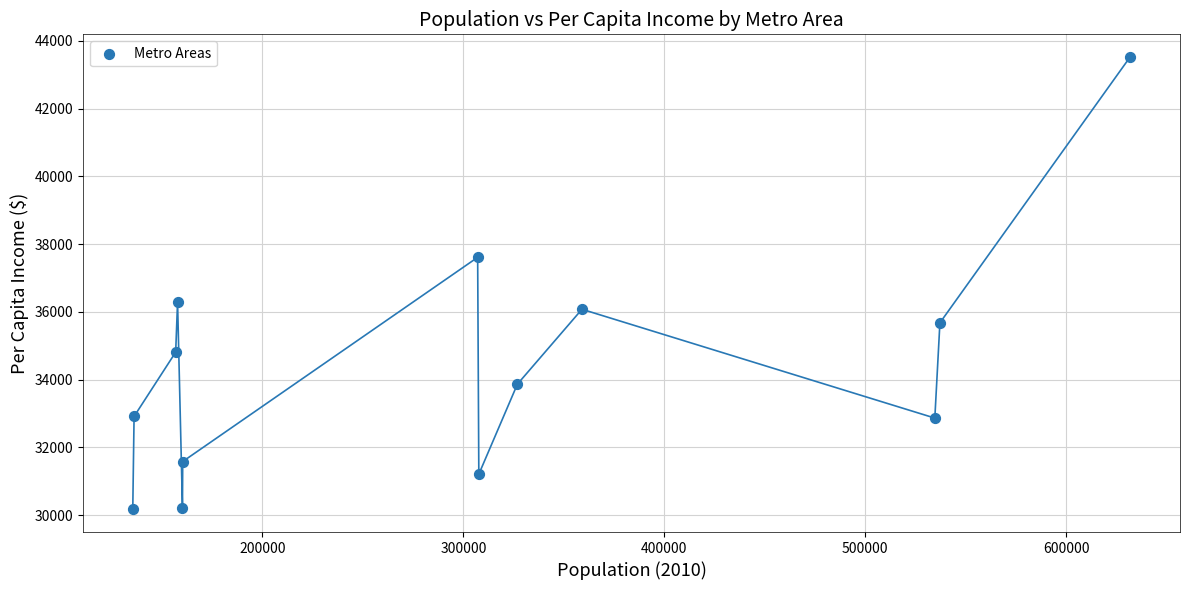

What is the range of Y values (max minus min)?

13350.7